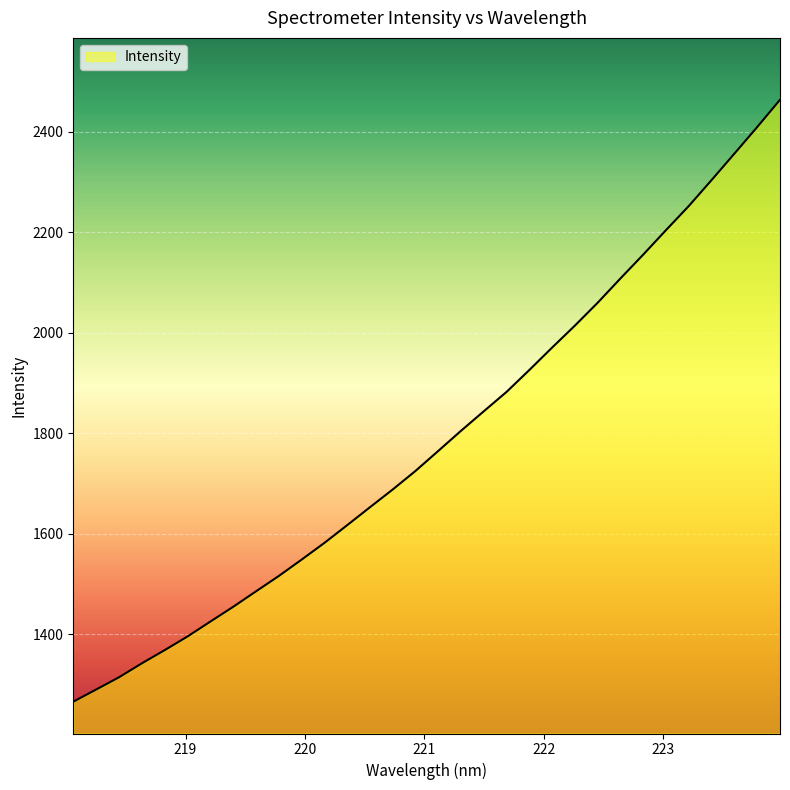

What is the greatest value displayed?

2463.1